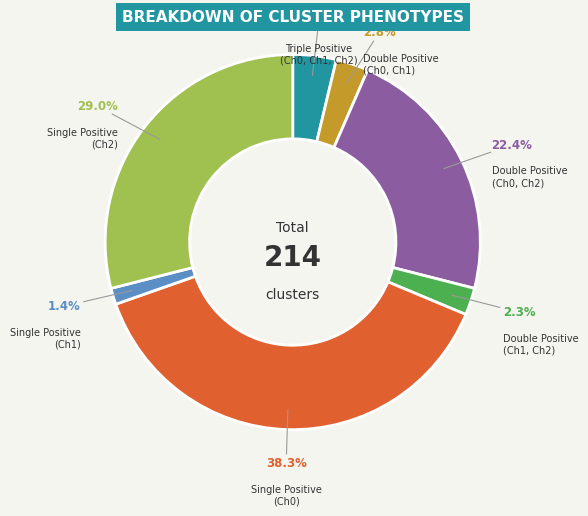

Is there any slice that represents more than half of the pie?

No